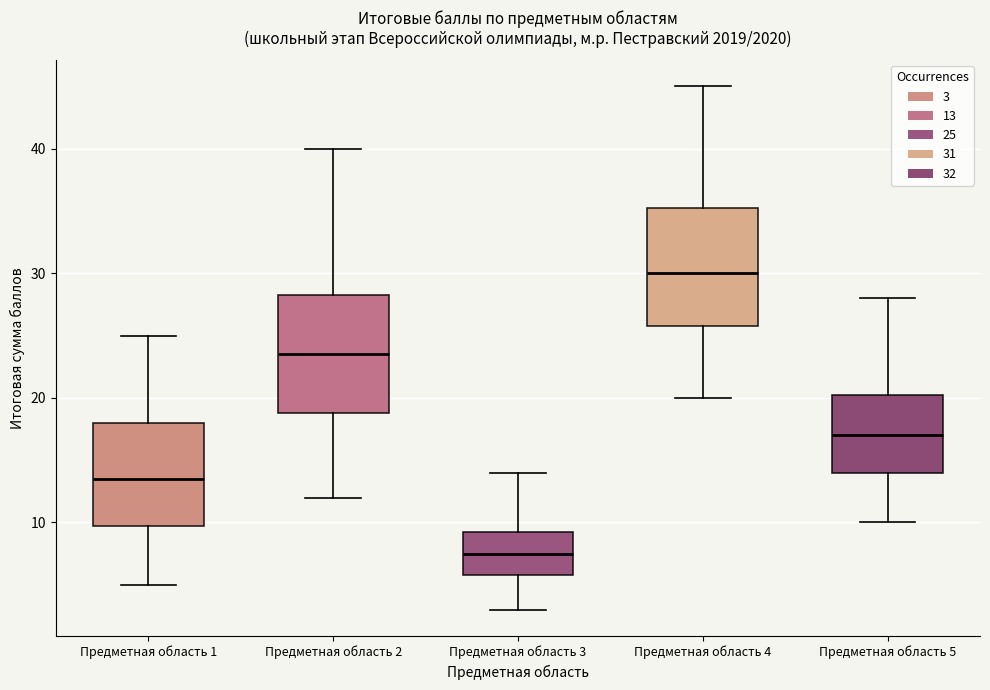

Reading left to right, transcribe this box plot: for each box, give where its median line is, the range the box spans, and where its two whiskers end, as read against the y-axis. The values are not printed on the chart, so give them approximately, as read against the axis.

Предметная область 1: median 14, box 10 to 18, whiskers 5 to 25
Предметная область 2: median 24, box 19 to 28, whiskers 12 to 40
Предметная область 3: median 8, box 6 to 9, whiskers 3 to 14
Предметная область 4: median 30, box 26 to 35, whiskers 20 to 45
Предметная область 5: median 17, box 14 to 20, whiskers 10 to 28